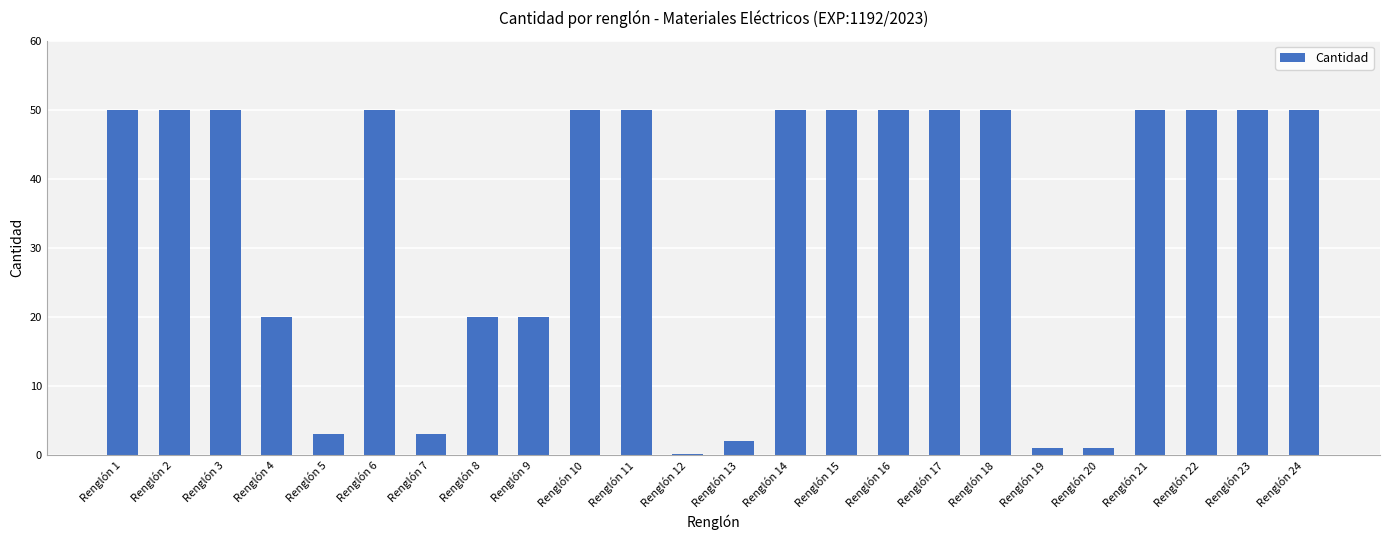

Approximately how many times larger is the value at Renglón 7 compared to Renglón 11?

0.1